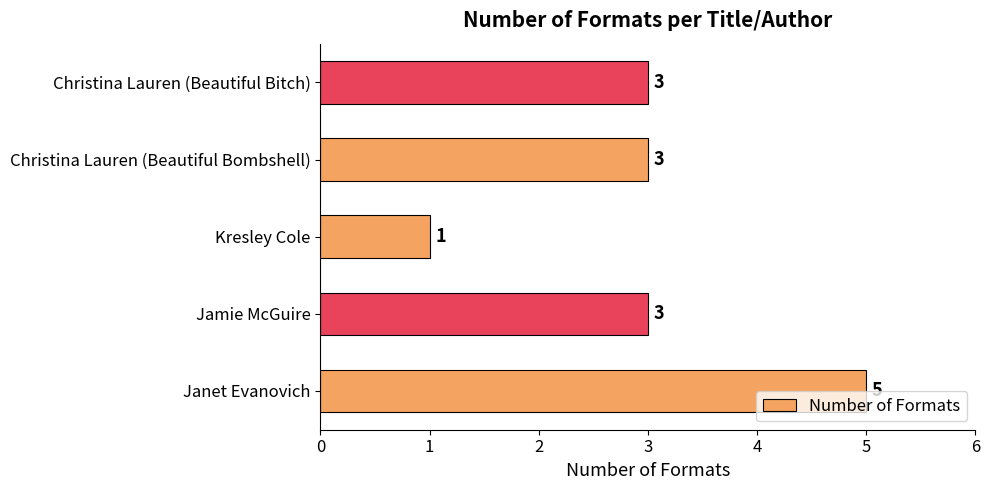

The value at Kresley Cole is 1. True or false?

True